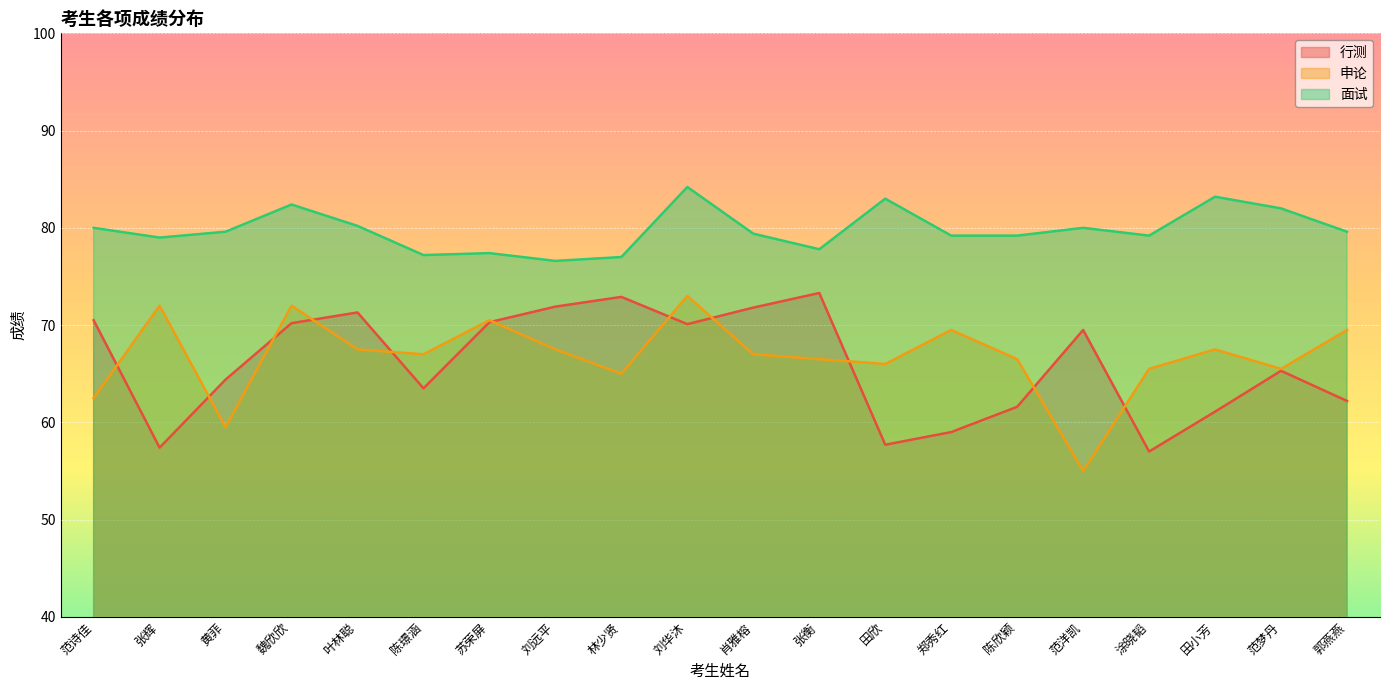

What is the sum of the 申论 values at 涂晓韬 and 田小芳?

133.0